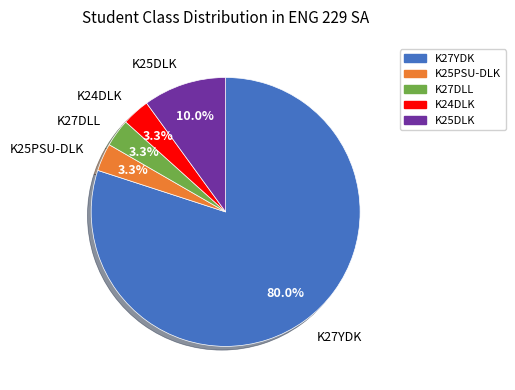

Count the number of slices in the pie.

5